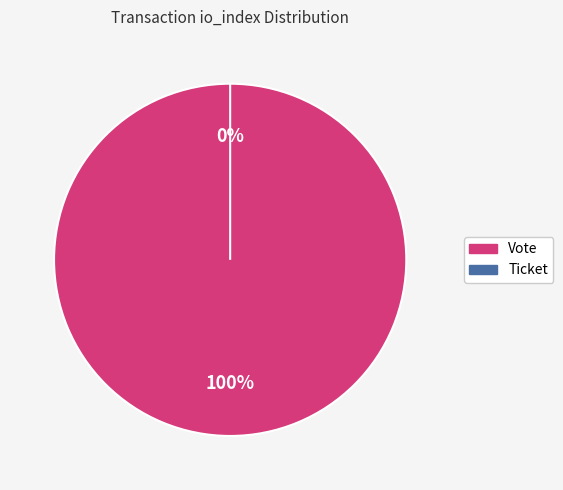

To the nearest percent, what is the difference between the Ticket and Vote slice percentages?

100%